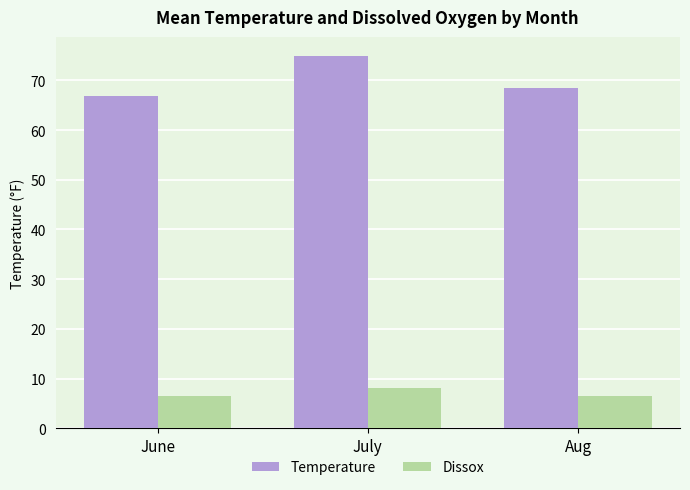

What is the spread (max minus min) of values at June?

60.3